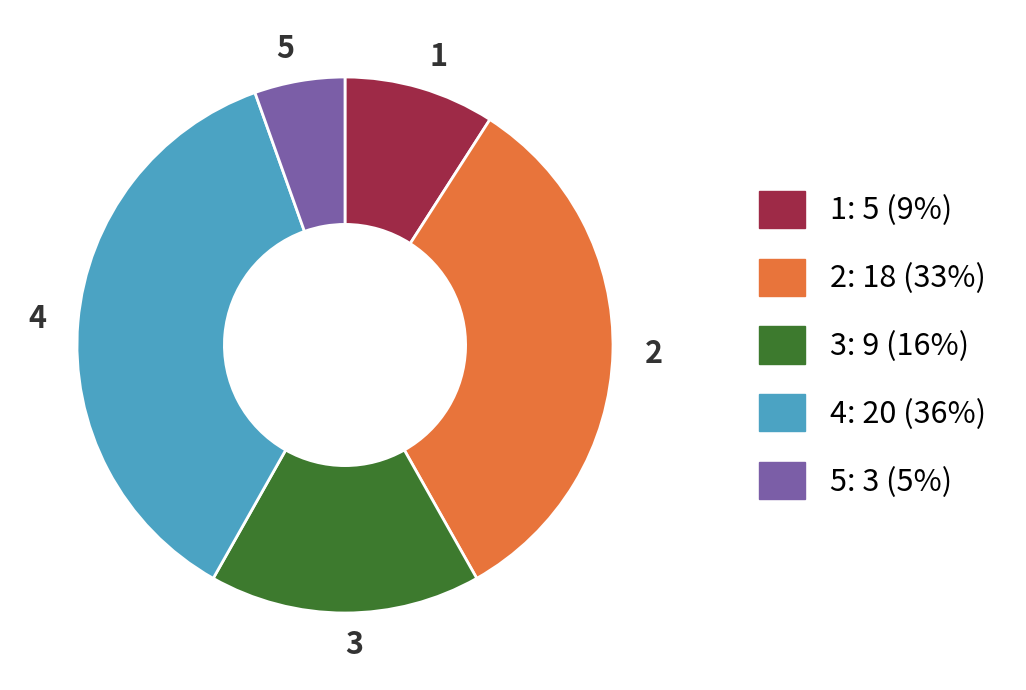

Does 1 account for over 50% of the chart?

No